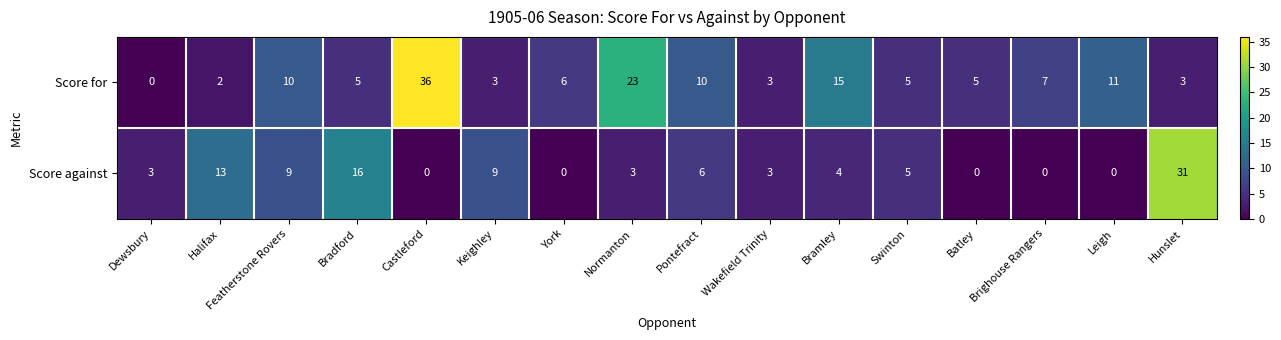

How many data points in Score for are less than 6?

8